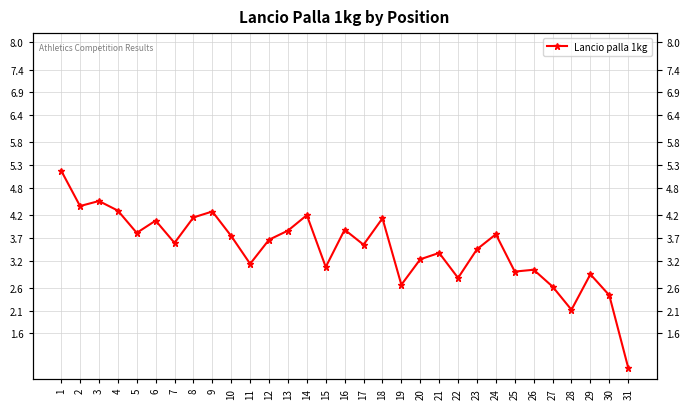

True or false: the data shows 5.2 at 20.

False